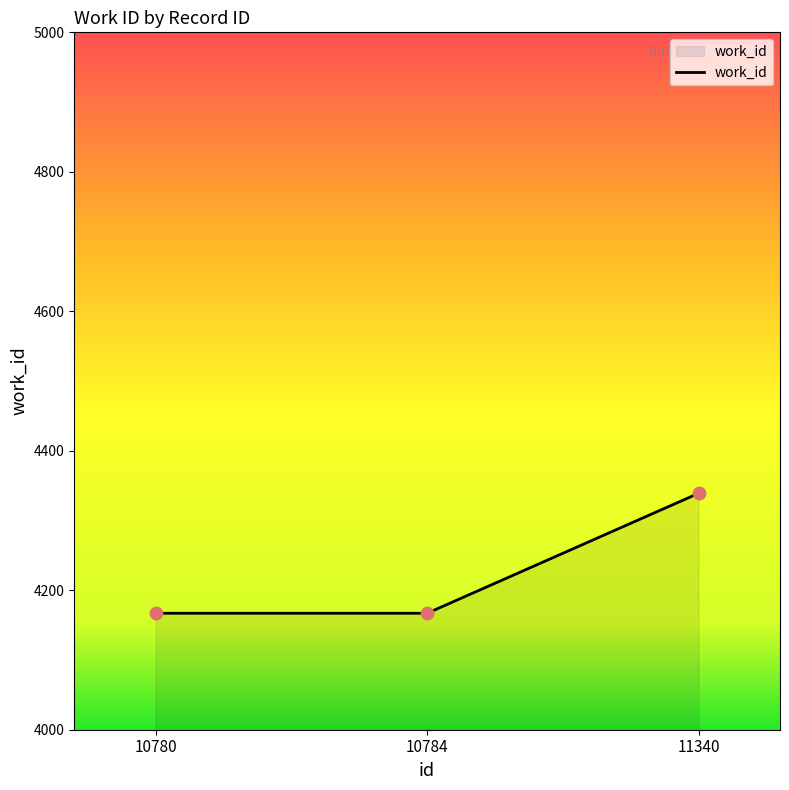

Between 10780 and 11340, which is larger?

11340